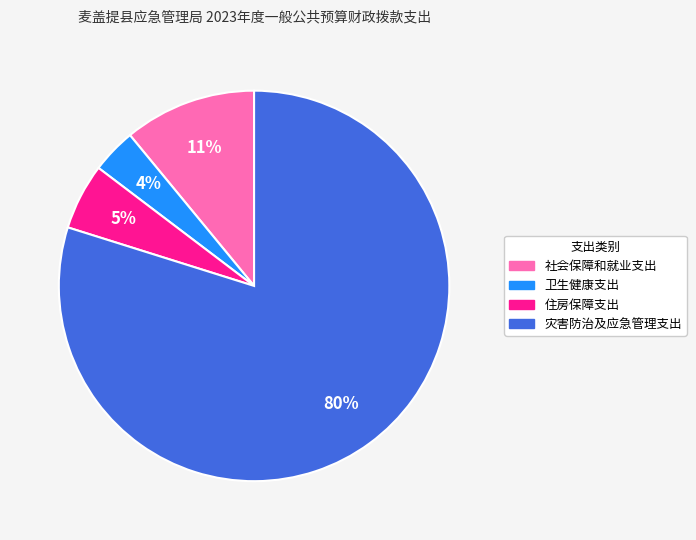

Which slice is the largest?

灾害防治及应急管理支出